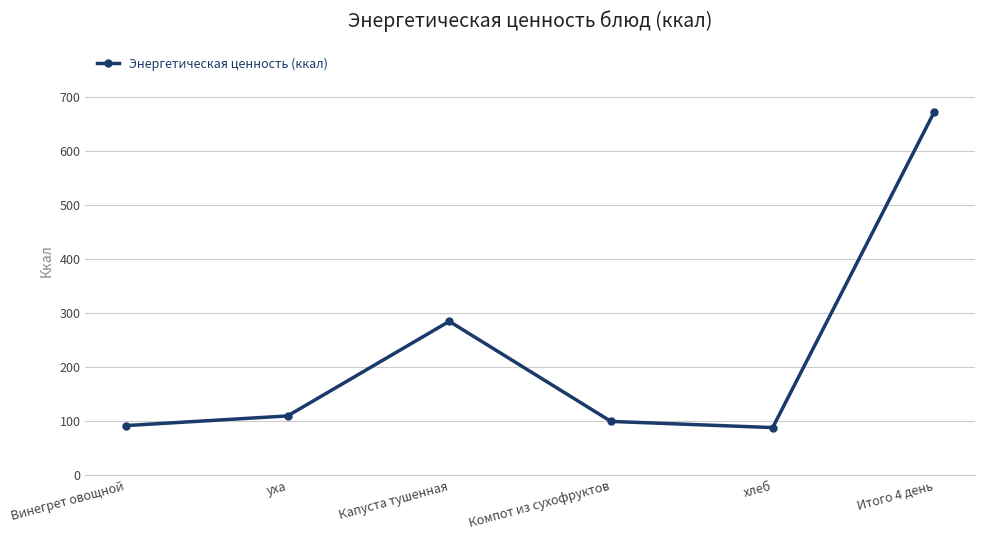

Reading left to right, what are all the values shown in this chart?

Винегрет овощной=91.6	уха=109.5	Капуста тушенная=284.7	Компот из сухофруктов=99.4	хлеб=87.9	Итого 4 день=673.1